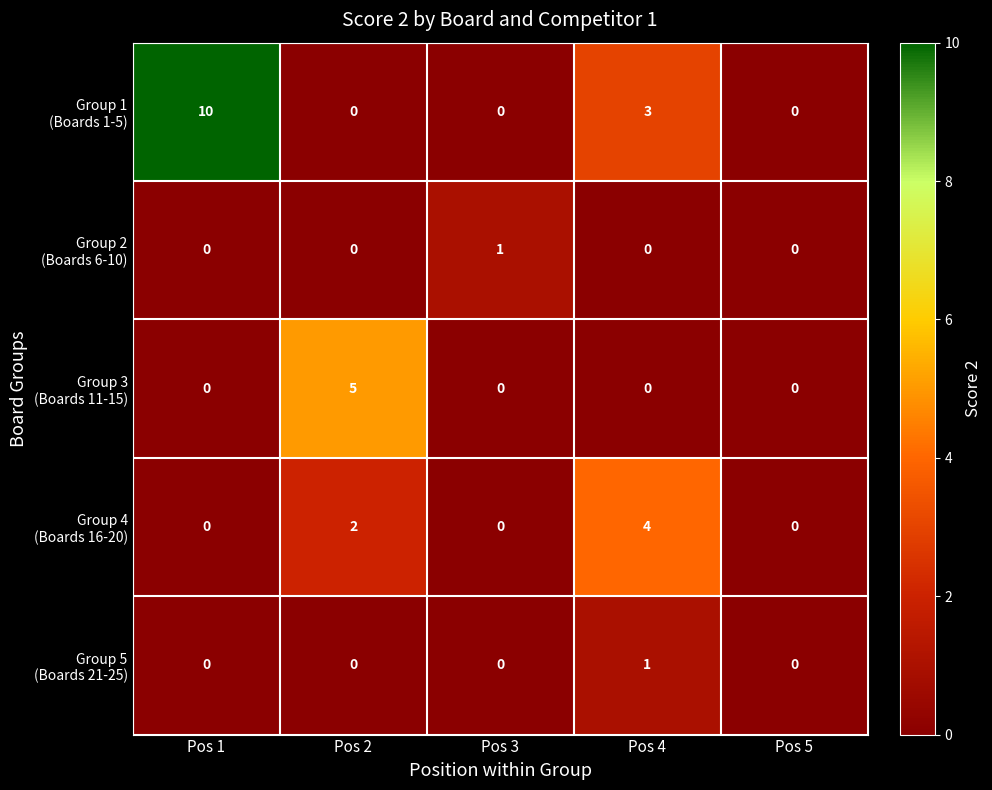

Which label corresponds to the largest value in the chart?

Pos 1